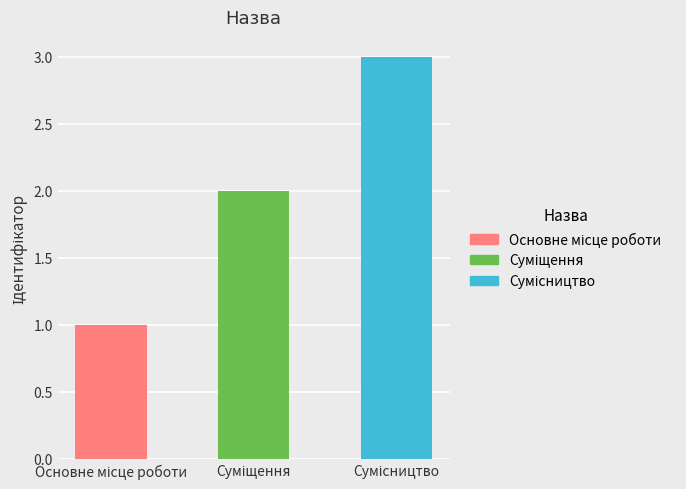

How many data points are less than 2?

1